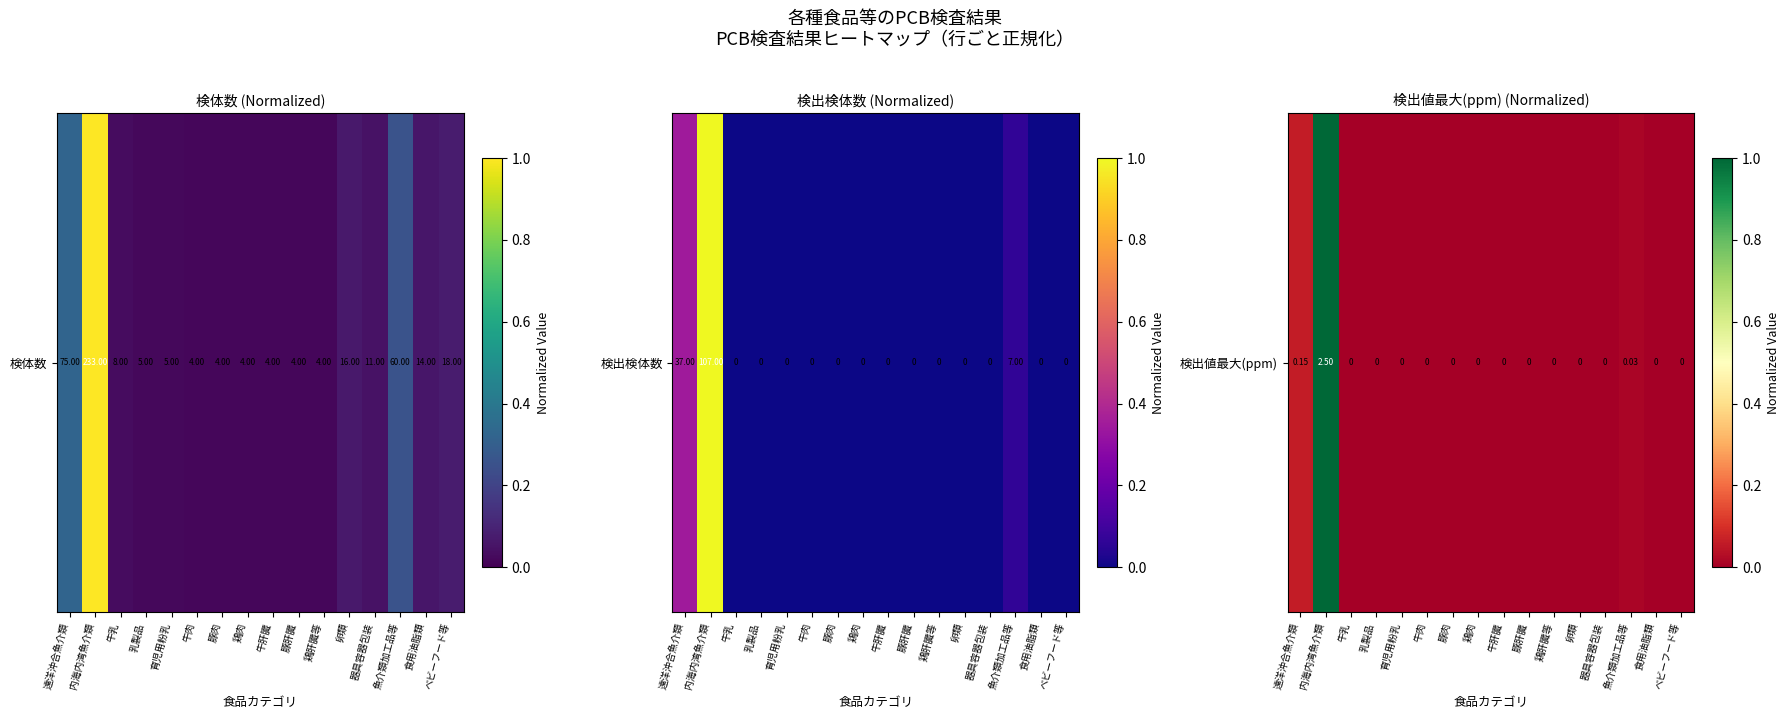

How many values are above zero?

3